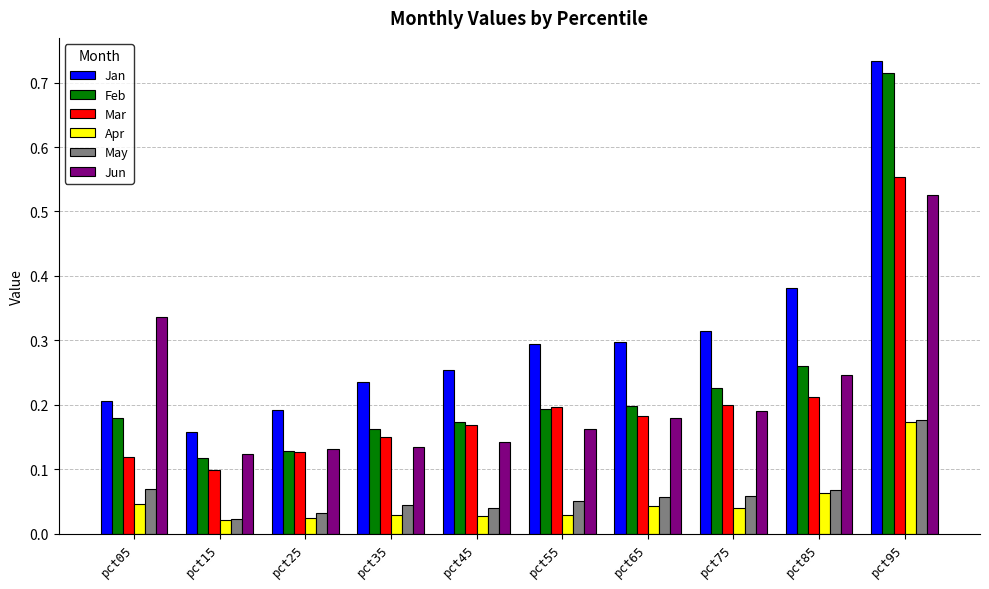

True or false: Jun has a value of 0.1 at pct15.

True